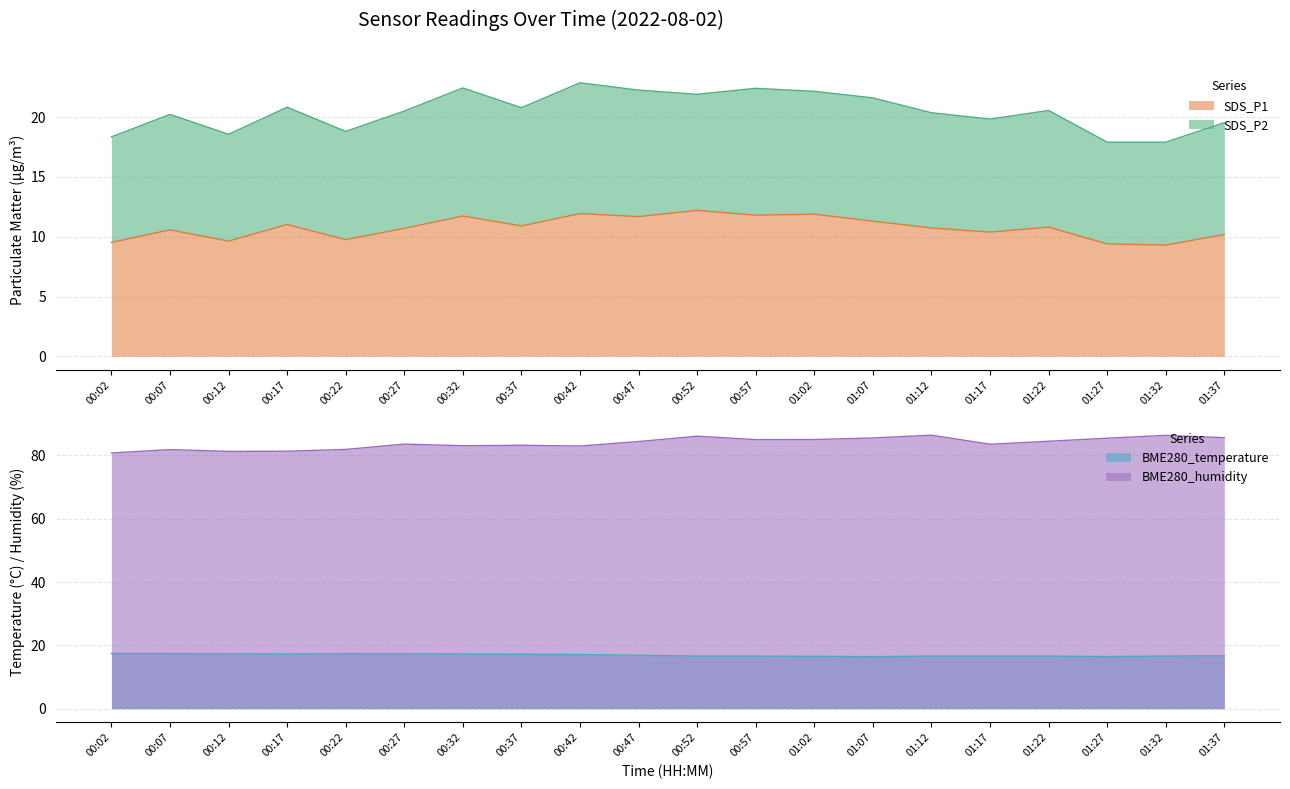

Does the chart display data point markers on the line(s)?

No